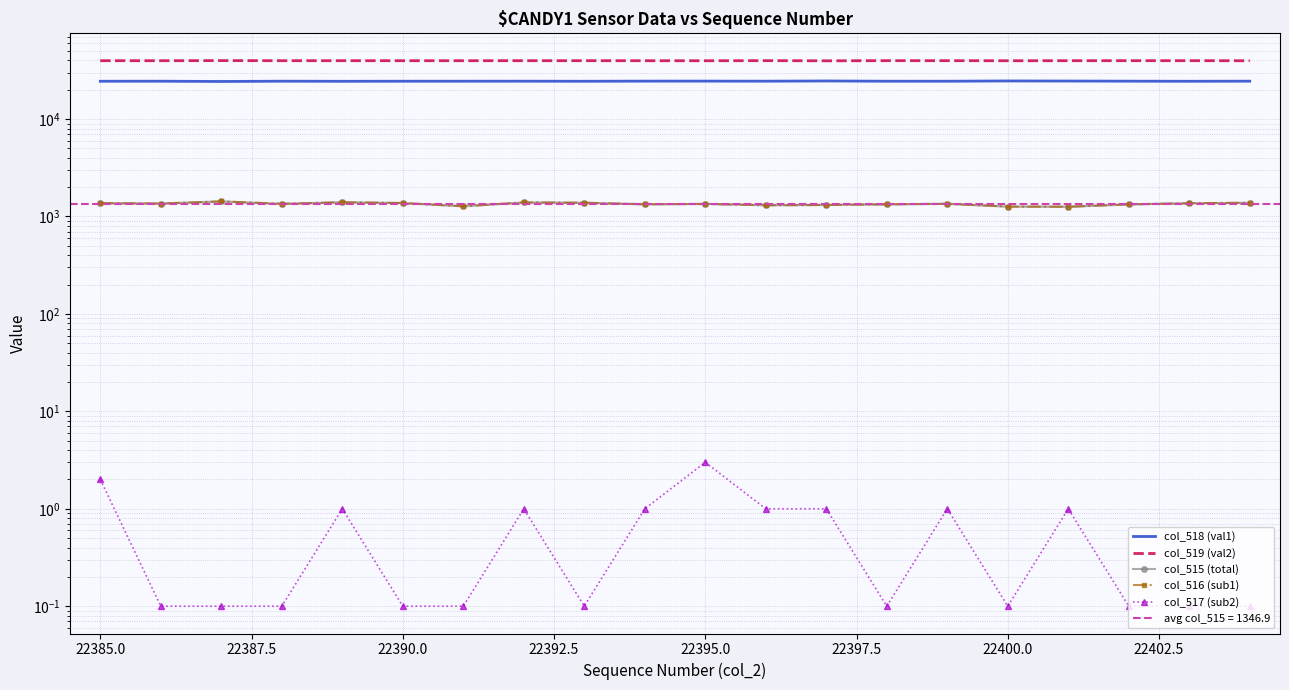

What is the maximum value shown in the chart?

39798.0